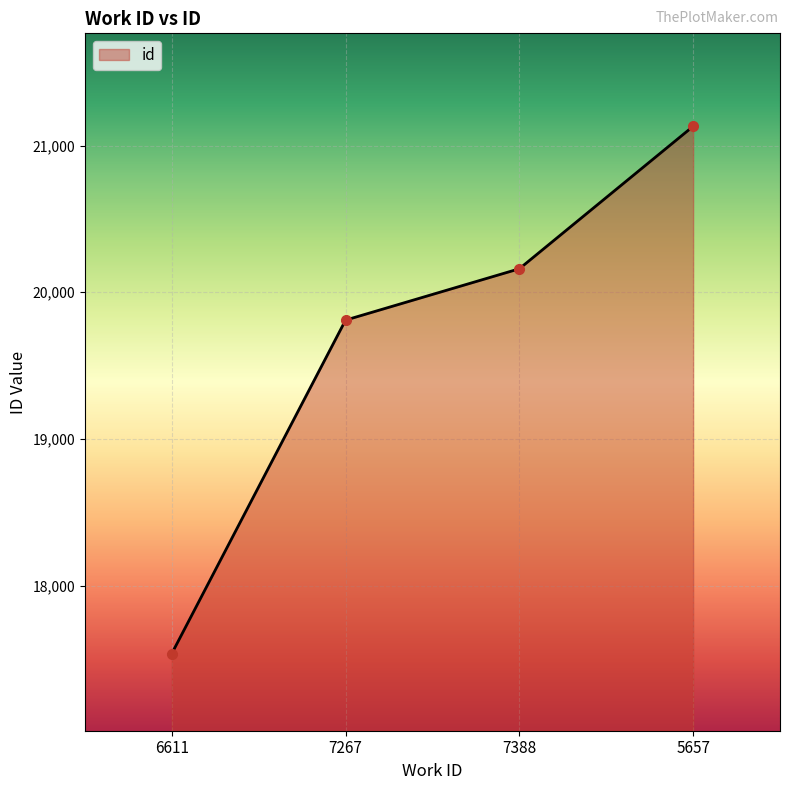

How many distinct data groups are displayed?

1